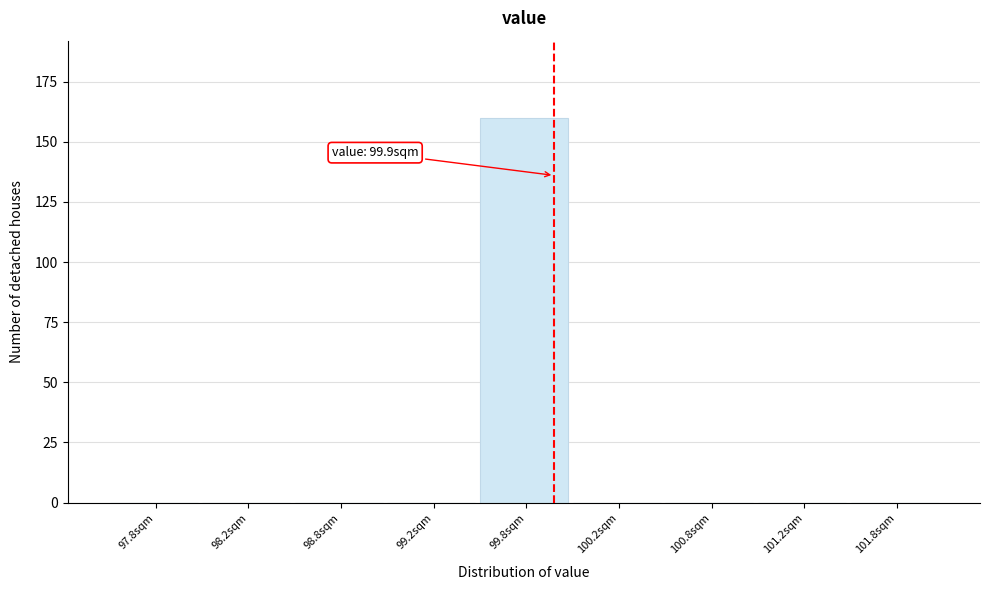

Reading left to right, extract all data points from this chart.

97.8sqm=0	98.2sqm=0	98.8sqm=0	99.2sqm=0	99.8sqm=160	100.2sqm=0	100.8sqm=0	101.2sqm=0	101.8sqm=0